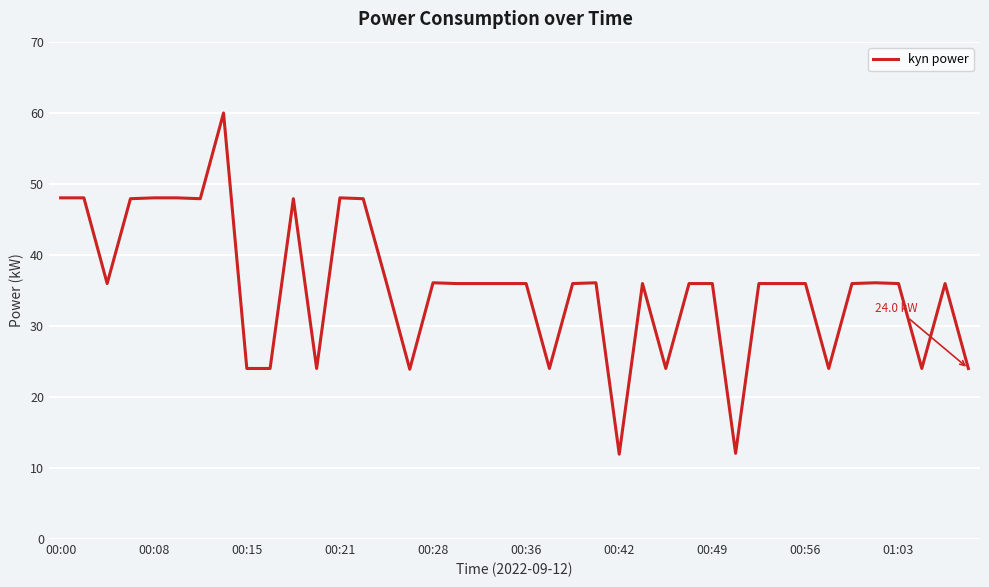

What is the greatest value displayed?

60.0